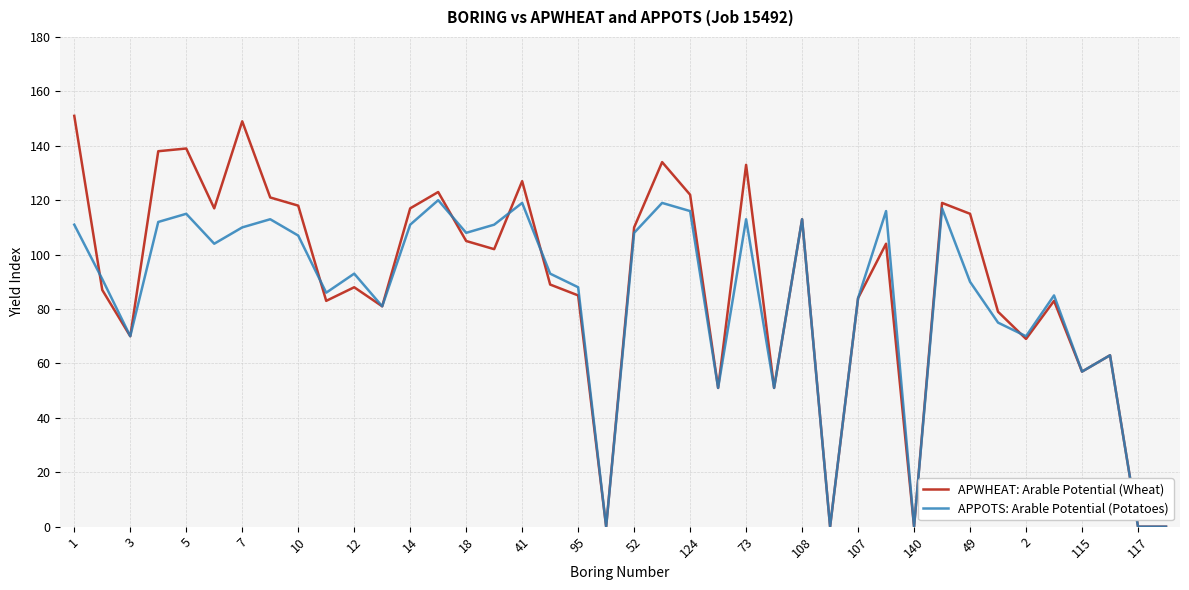

Is this an area chart (filled region under the line)?

No